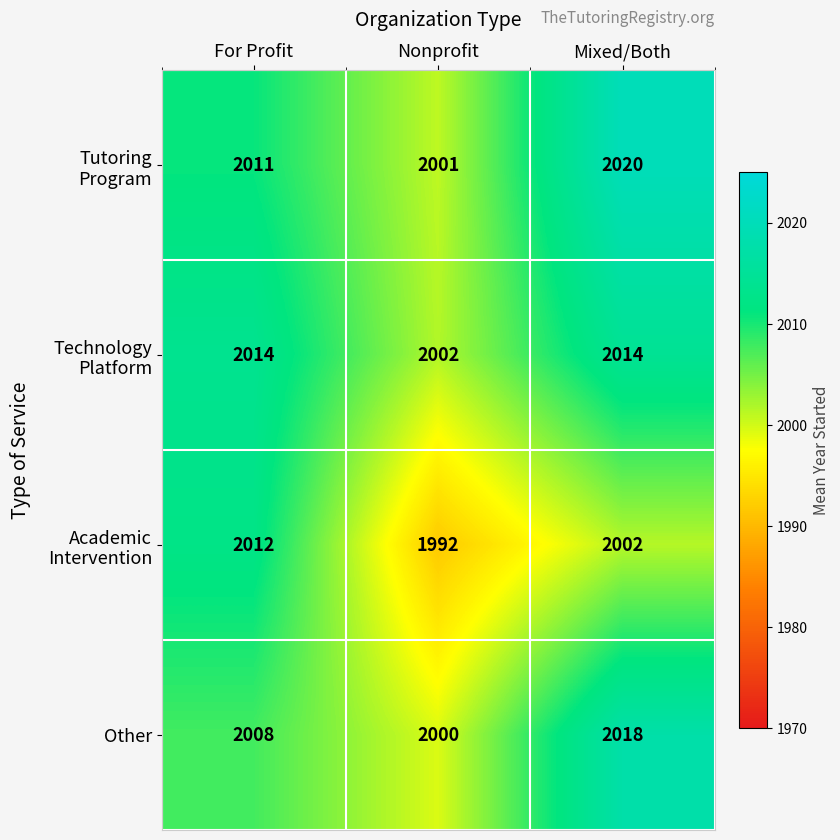

What is the total value across all series at Nonprofit?

7995